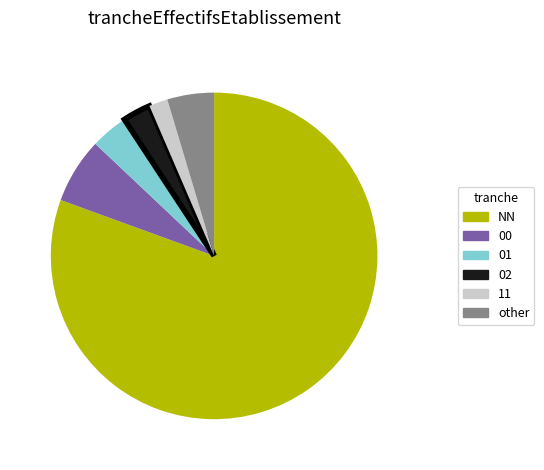

Does NN account for over 50% of the chart?

Yes